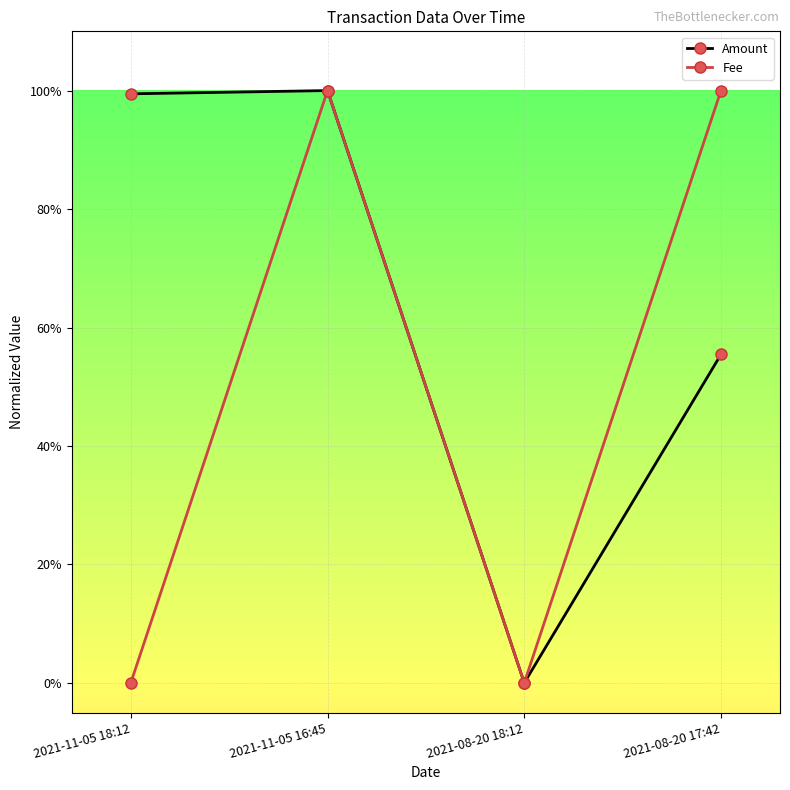

Is this an area chart (filled region under the line)?

No